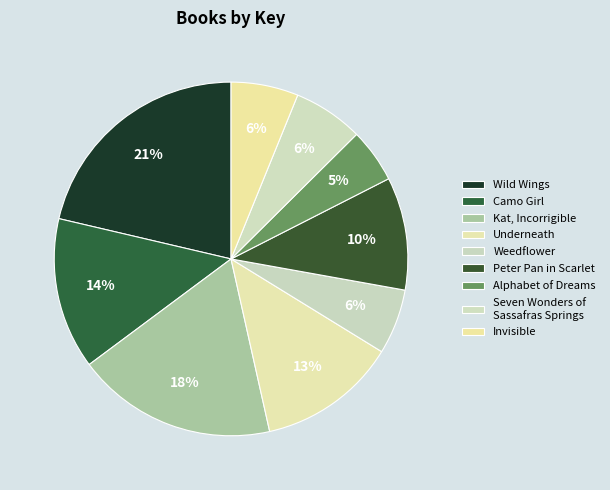

To the nearest percent, what is the difference between the Invisible and Alphabet of Dreams slice percentages?

1%